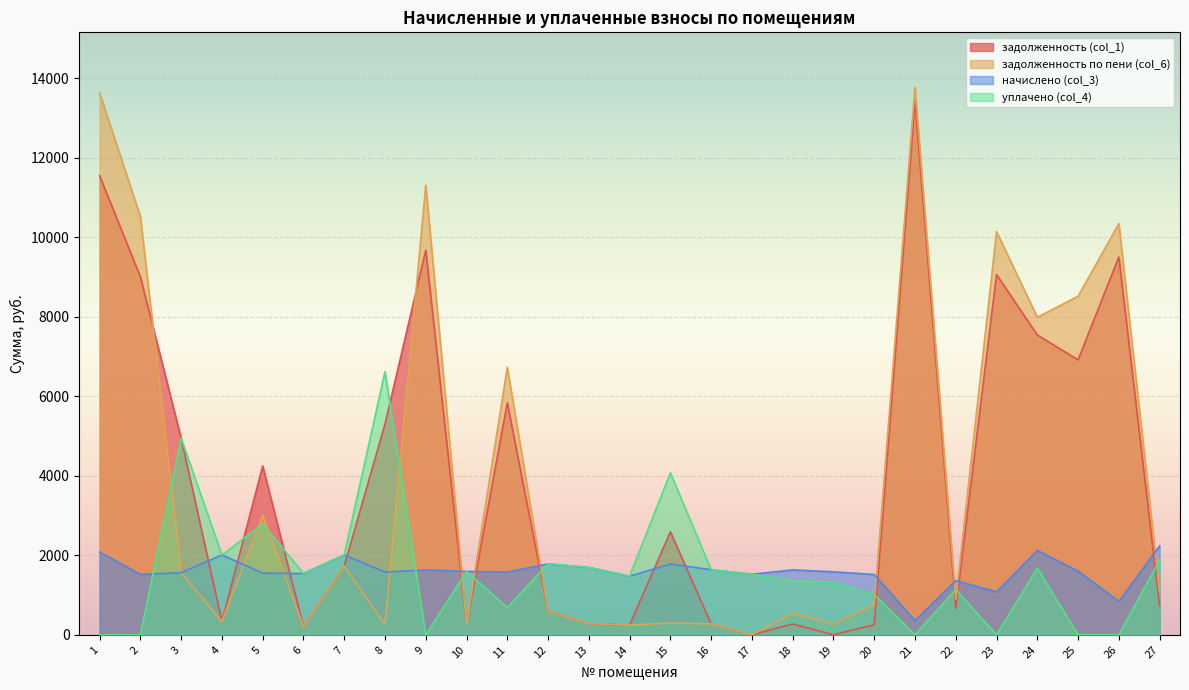

What is the value of the задолженность (col_1) point at the 7th from the left?

1730.0